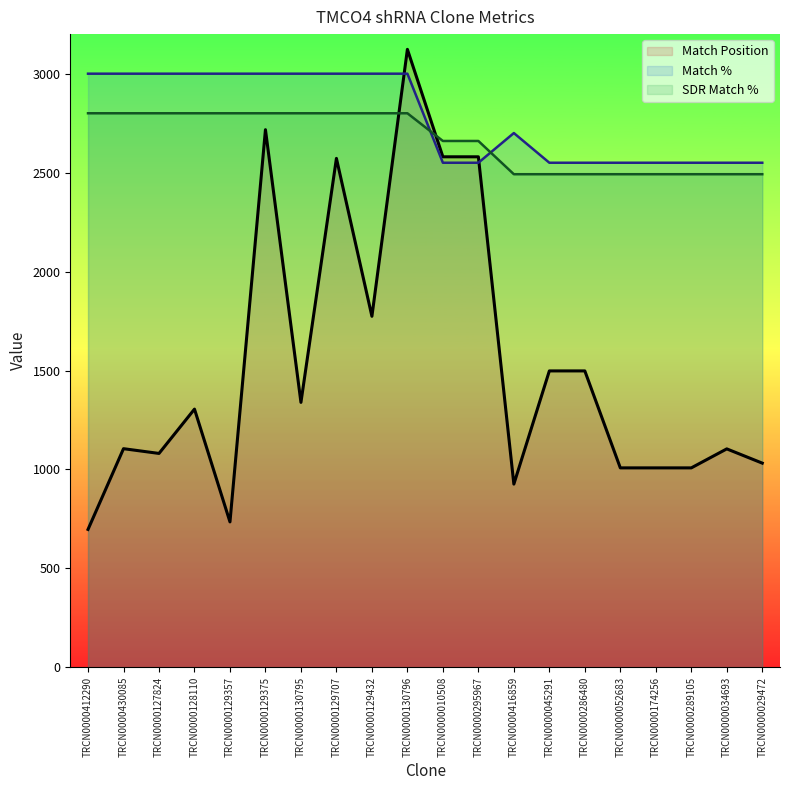

Which category has the highest value in the Match % series?

TRCN0000412290